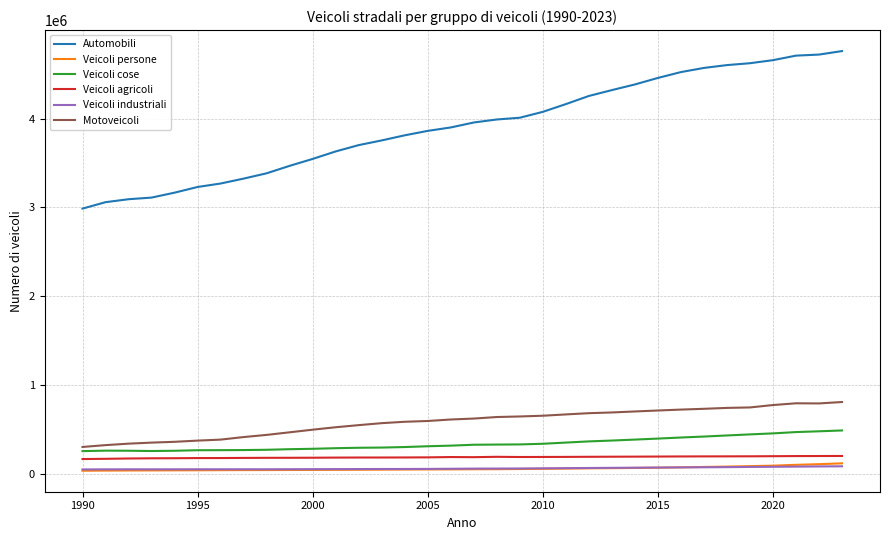

Which series has the largest range (max minus min)?

Automobili